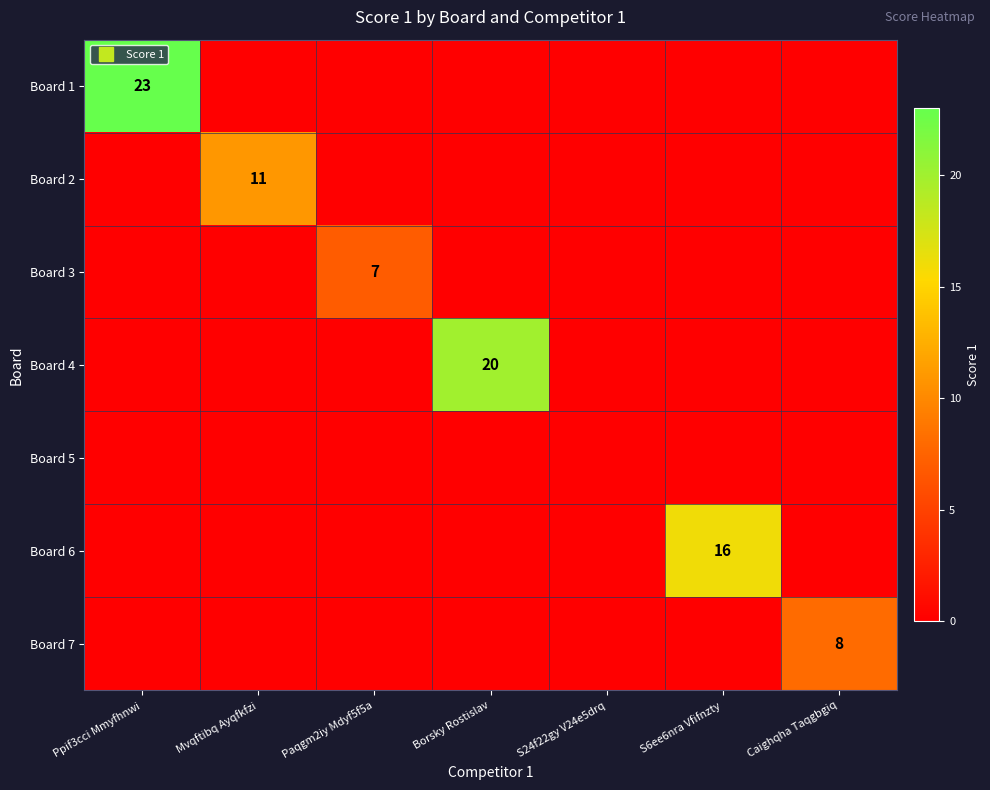

At which category is the sum across all series the highest?

Ppif3cci Mmyfhnwi